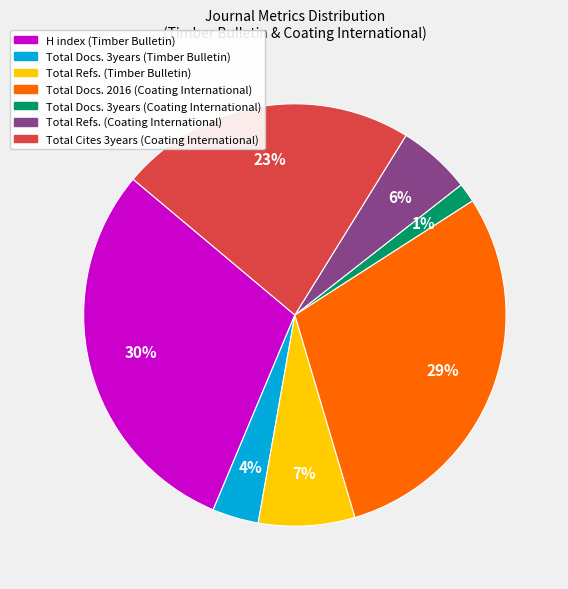

To the nearest percent, what is the average slice percentage?

14%